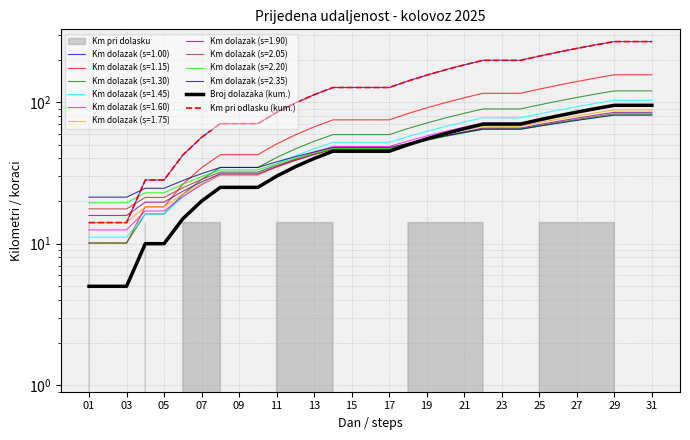

True or false: Km pri odlasku (kum.) has more than 1 points higher than both neighbors.

False